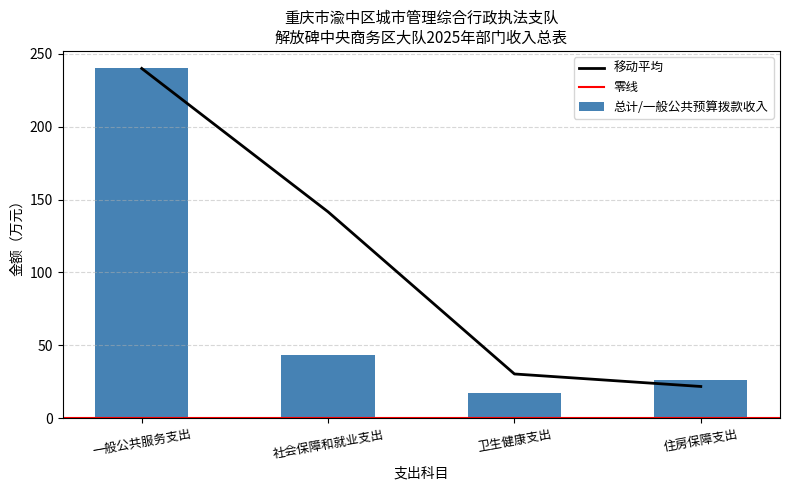

What is the smallest value displayed?

17.6